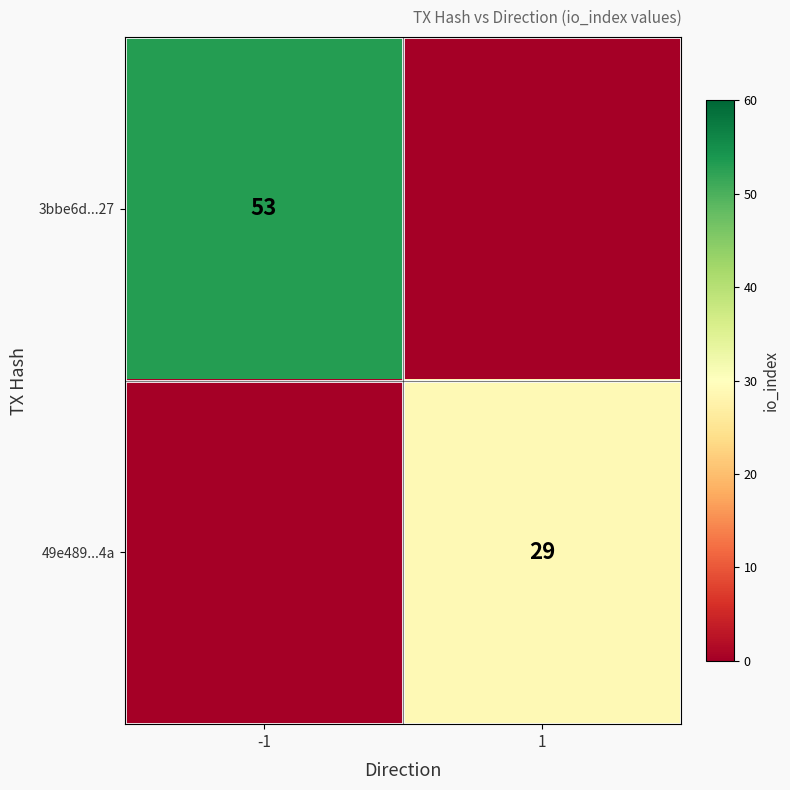

True or false: 49e489...4a has a value of 7 at 1.

False